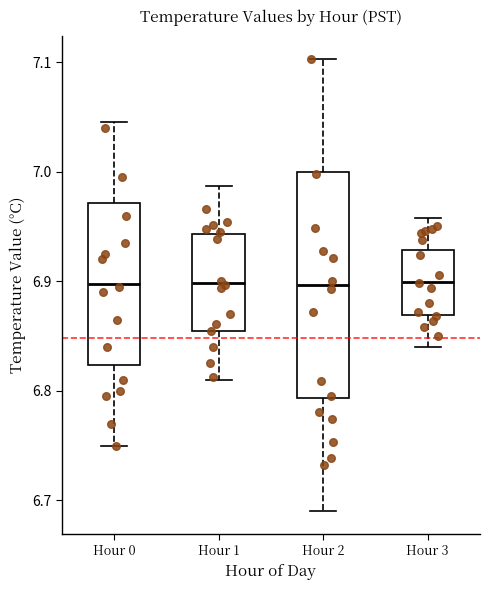

Reading left to right, read every box against the y-axis: the position of its median line, the range the box covers, and the ends of its whiskers. The values are not printed on the chart, so give them approximately, as read against the axis.

Hour 0: median 6.90, box 6.82 to 6.97, whiskers 6.75 to 7.05
Hour 1: median 6.90, box 6.85 to 6.94, whiskers 6.81 to 6.99
Hour 2: median 6.90, box 6.79 to 7.00, whiskers 6.69 to 7.10
Hour 3: median 6.90, box 6.87 to 6.93, whiskers 6.84 to 6.96